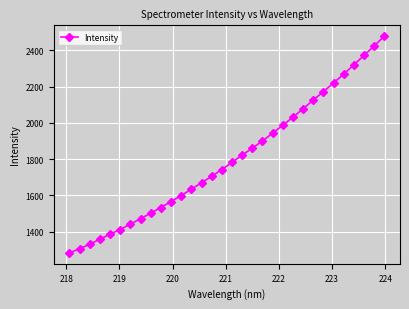

What is the value of the 21st point from the left?

1943.0